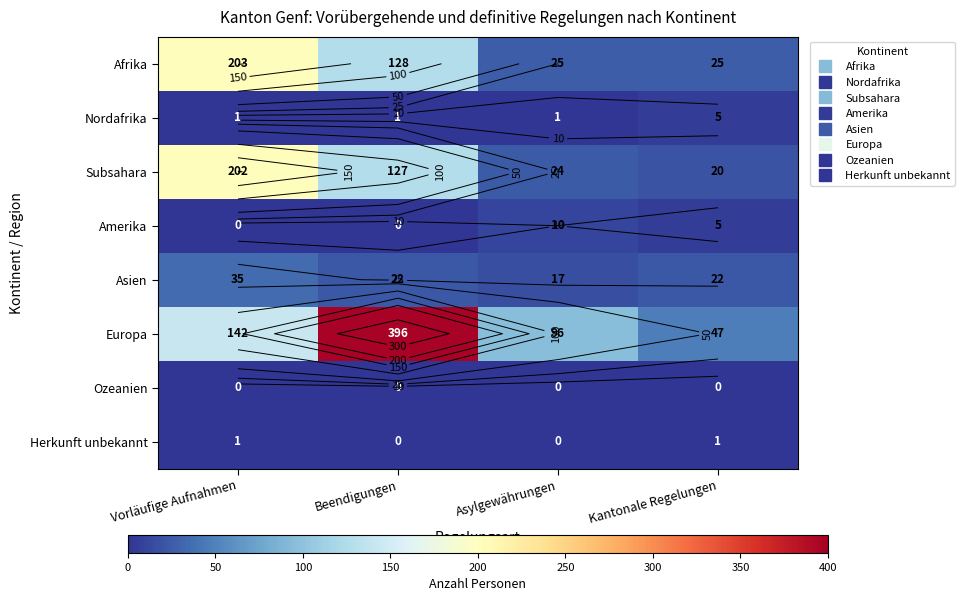

Rank the series at Asylgewährungen from highest to lowest value.

Europa, Afrika, Subsahara, Asien, Amerika, Nordafrika, Ozeanien, Herkunft unbekannt